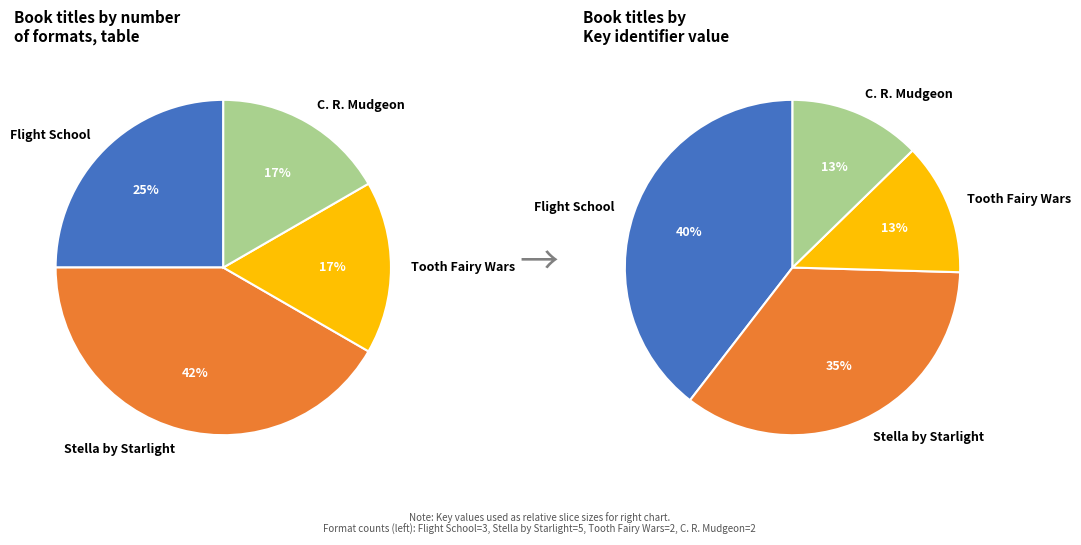

Which category has the biggest portion of the pie?

Stella by Starlight